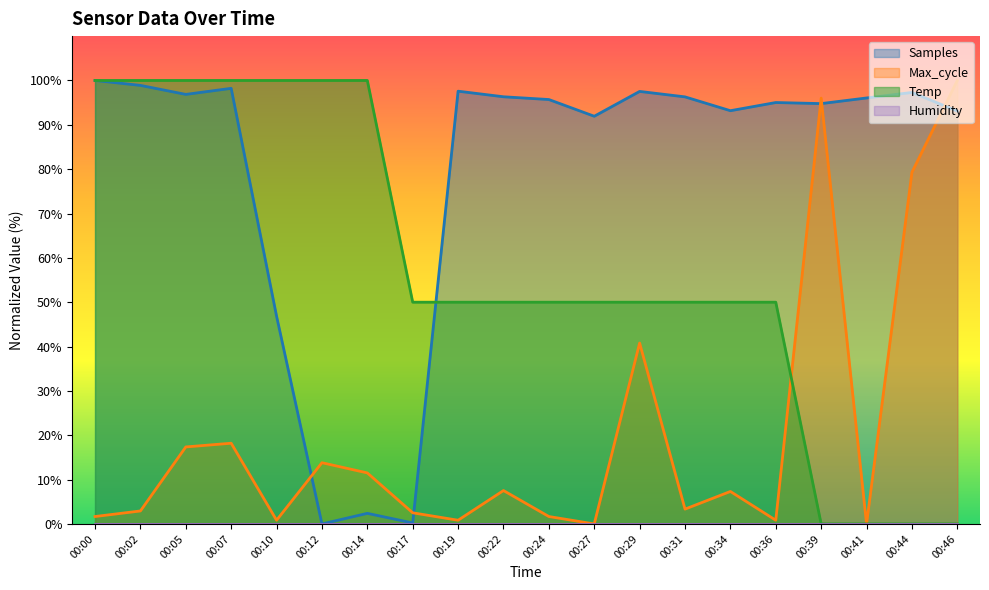

Reading left to right, list all the values displayed in this chart.

Samples: 00:00=100.0	00:02=98.9	00:05=96.9	00:07=98.2	00:10=46.9	00:12=0.0	00:14=2.4	00:17=0.2	00:19=97.6	00:22=96.3	00:24=95.7	00:27=91.9	00:29=97.5	00:31=96.3	00:34=93.2	00:36=95.0	00:39=94.8	00:41=96.1	00:44=97.3	00:46=93.1
Max_cycle: 00:00=1.7	00:02=2.9	00:05=17.4	00:07=18.2	00:10=0.8	00:12=13.8	00:14=11.5	00:17=2.5	00:19=0.8	00:22=7.5	00:24=1.7	00:27=0.0	00:29=40.8	00:31=3.3	00:34=7.3	00:36=0.8	00:39=96.0	00:41=0.0	00:44=79.3	00:46=100.0
Temp: 00:00=100.0	00:02=100.0	00:05=100.0	00:07=100.0	00:10=100.0	00:12=100.0	00:14=100.0	00:17=50.0	00:19=50.0	00:22=50.0	00:24=50.0	00:27=50.0	00:29=50.0	00:31=50.0	00:34=50.0	00:36=50.0	00:39=0.0	00:41=0.0	00:44=0.0	00:46=0.0